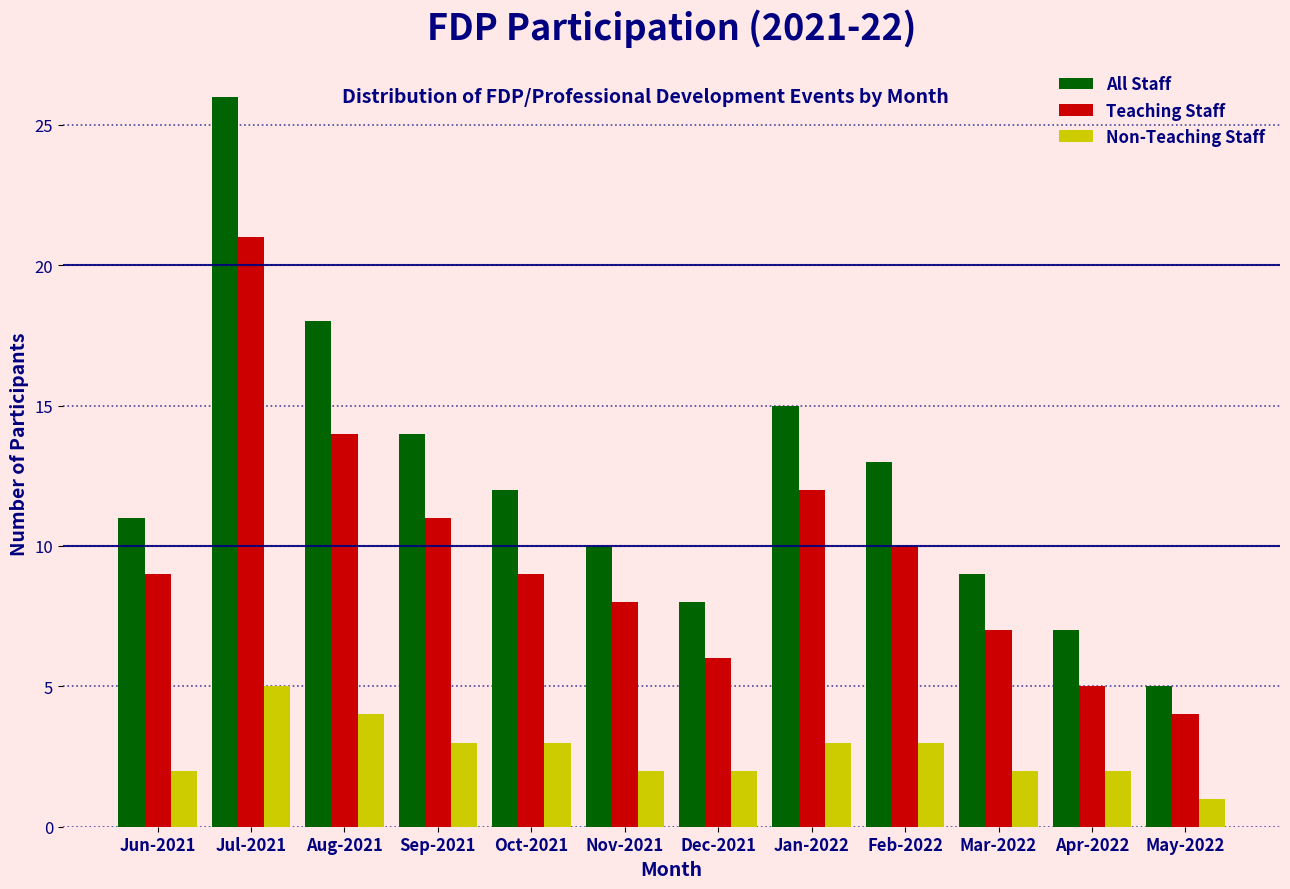

What is the approximate value of Non-Teaching Staff at Jul-2021?

5